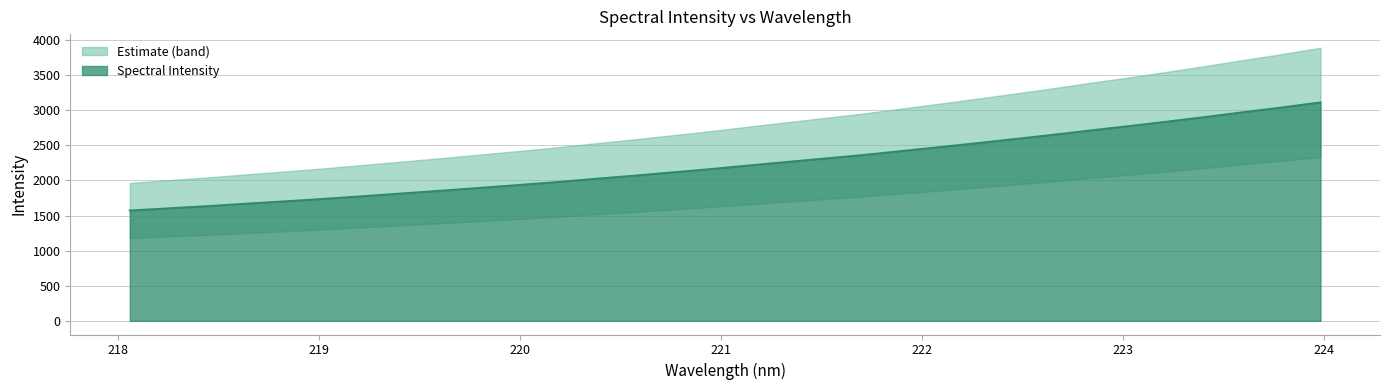

What is the sum of the values at 222.0721 and 223.7895?

5511.2